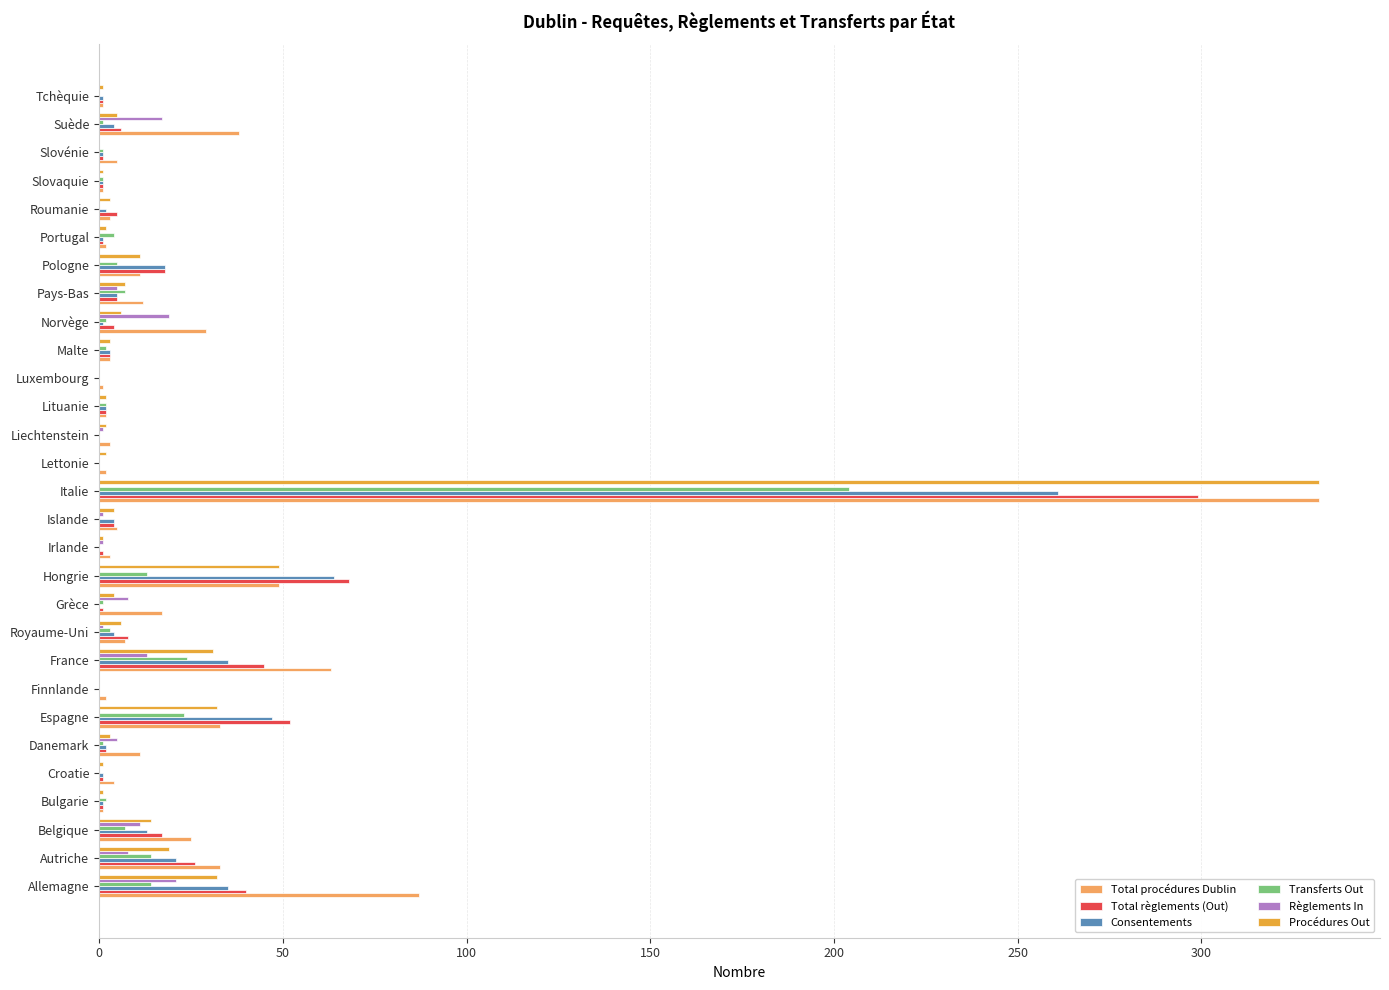

Which series changed the most between Allemagne and Slovénie?

Total procédures Dublin